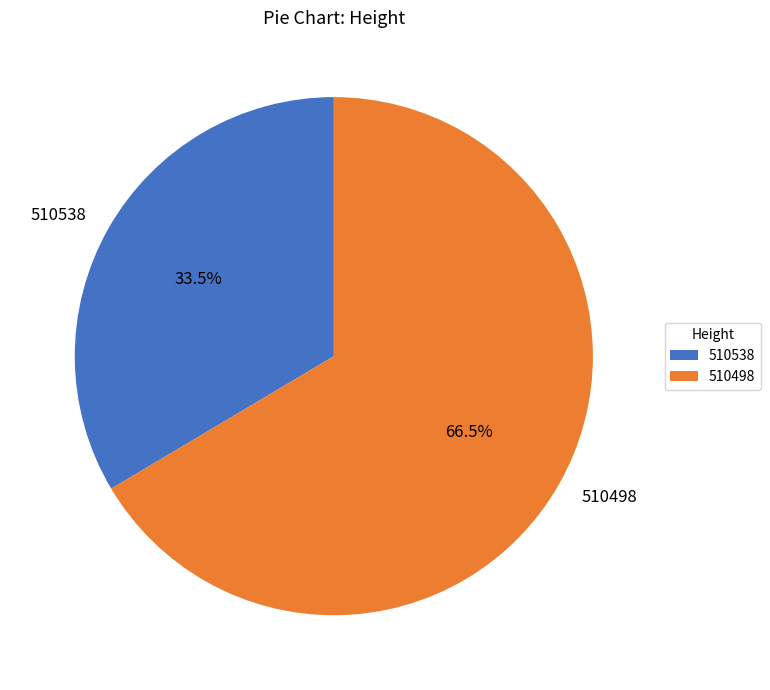

To the nearest percent, what is the combined percentage of 510498 and 510538?

100%